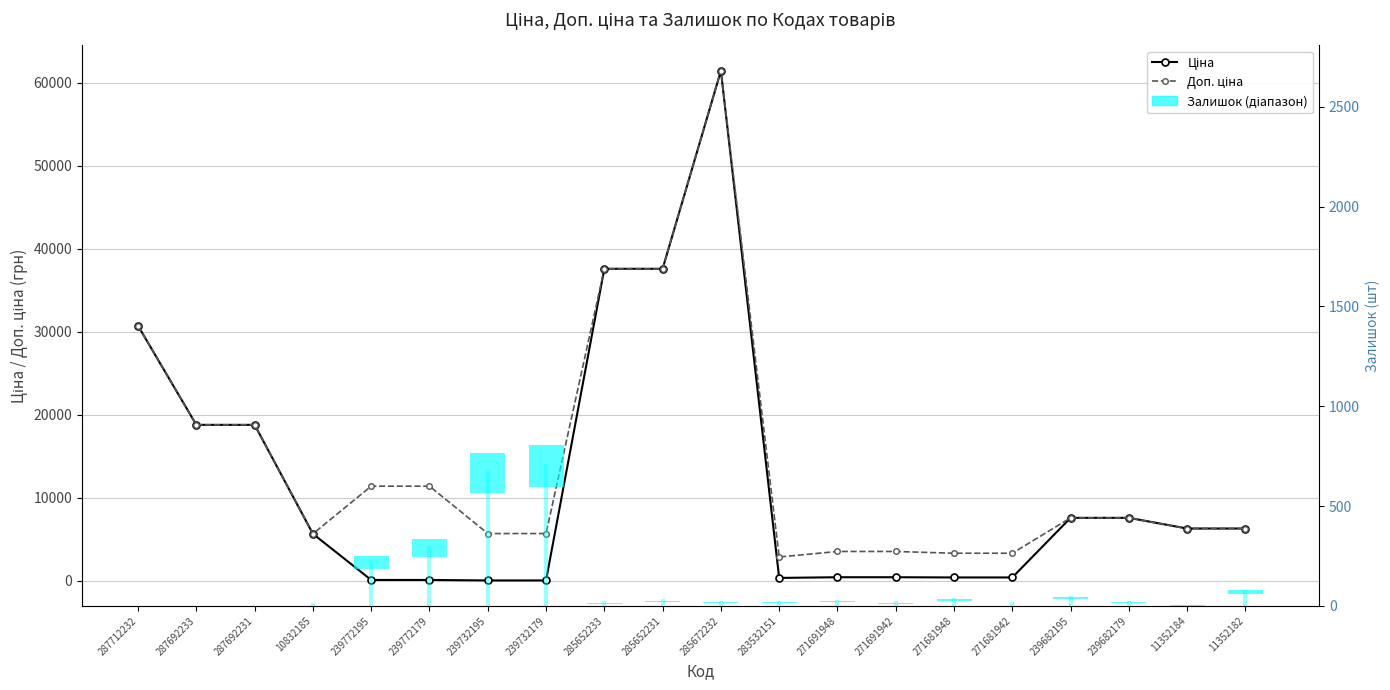

What is the maximum value shown in the chart?

61434.3